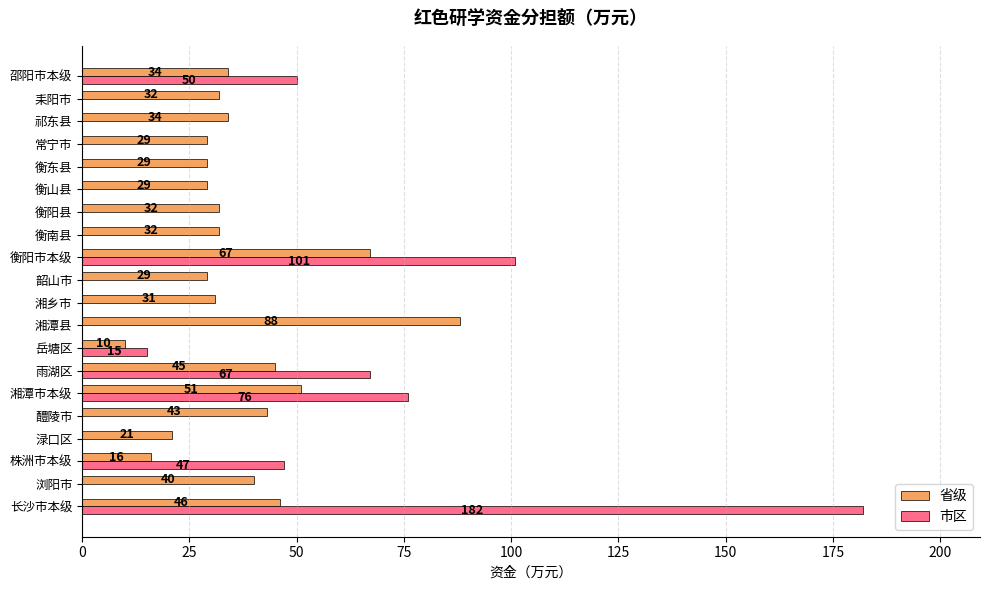

Which label corresponds to the largest value in the chart?

长沙市本级